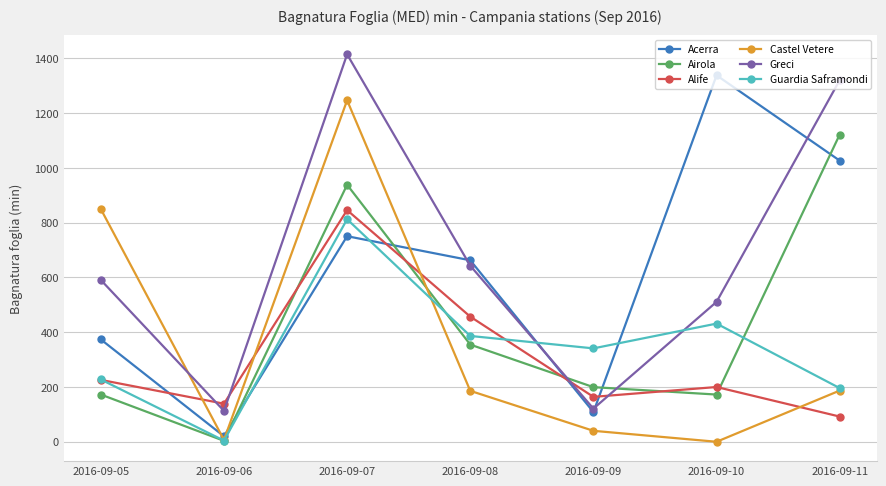

At which category is the sum across all series the highest?

2016-09-07